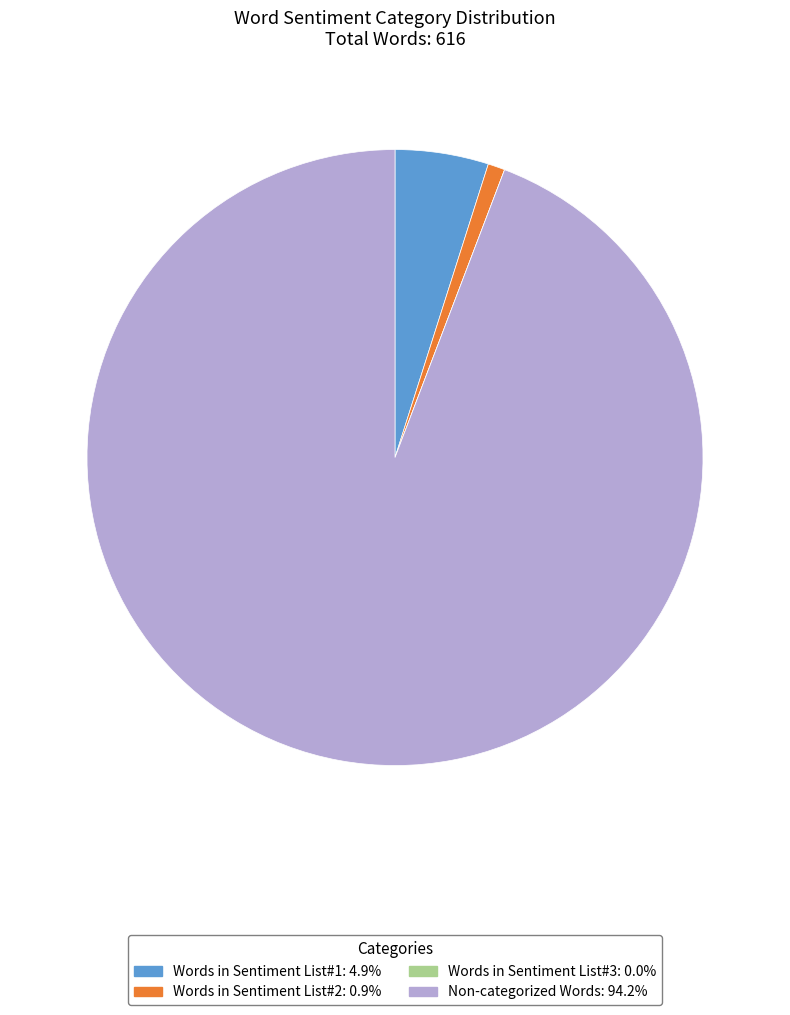

Which slice is the largest?

Non-categorized Words